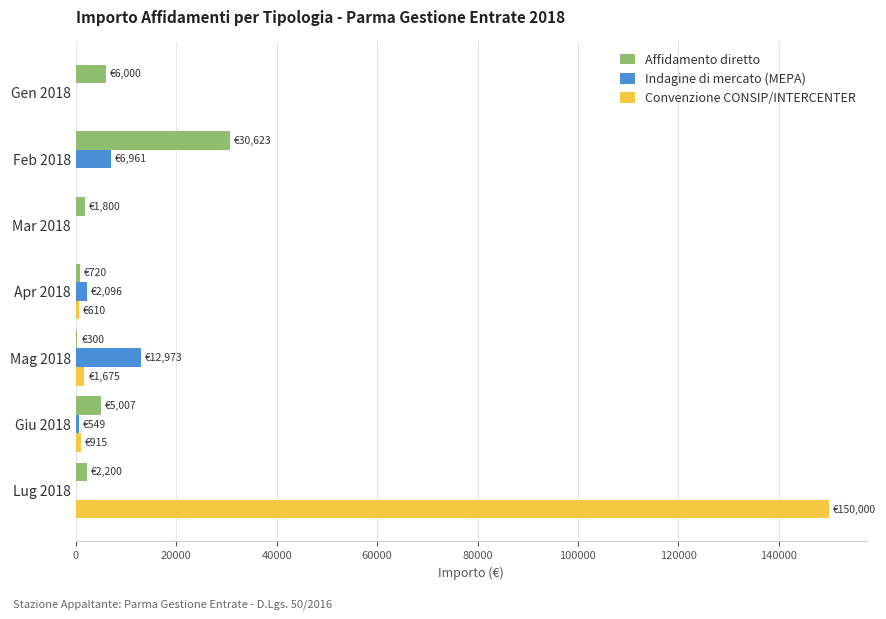

The value of Indagine di mercato (MEPA) at Mar 2018 is 0.0. True or false?

True